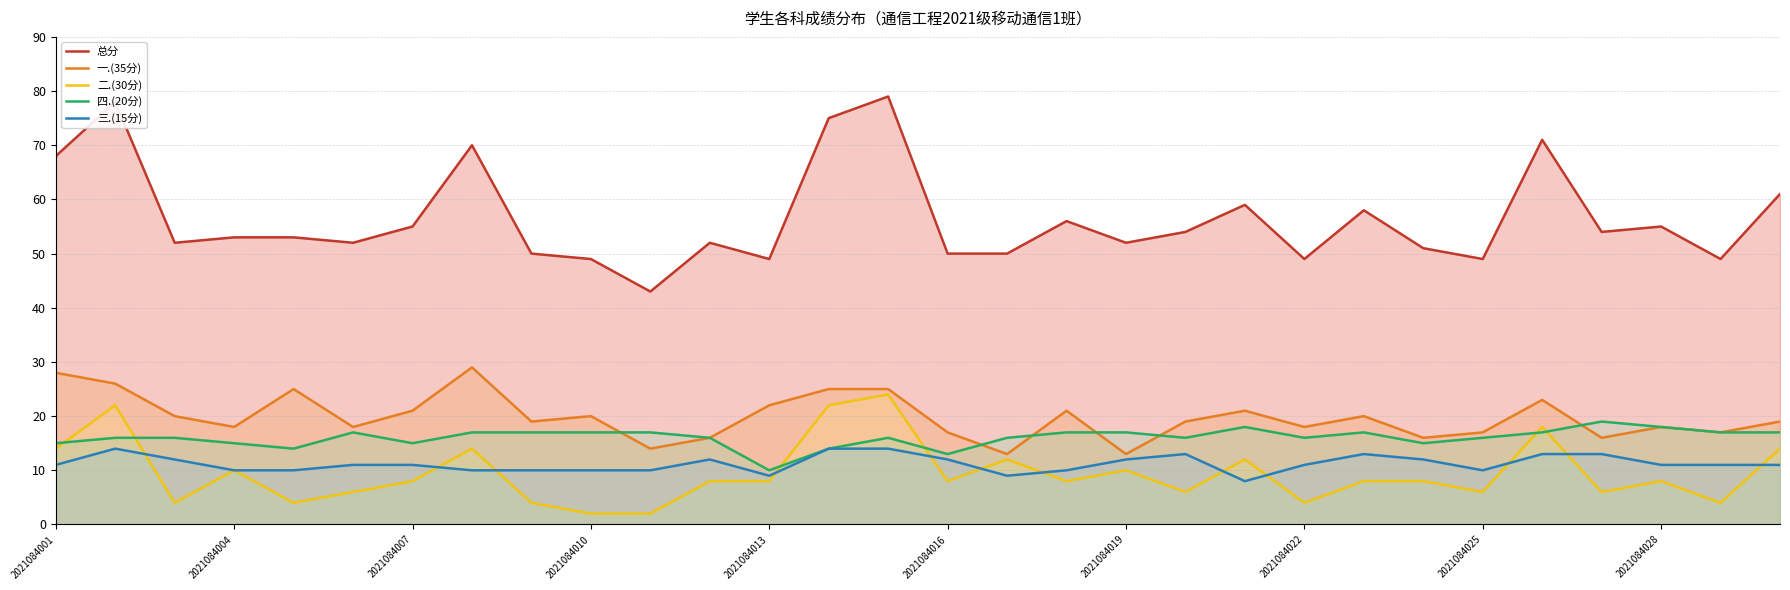

Which series has the largest range (max minus min)?

总分